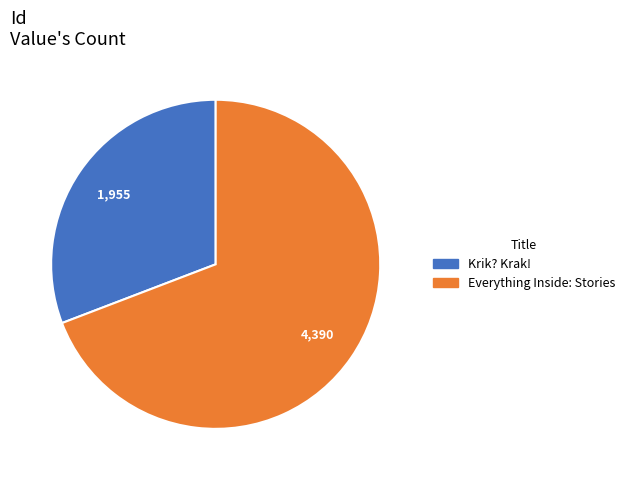

Is the sum of Krik? Krak! and Everything Inside: Stories greater than half?

Yes